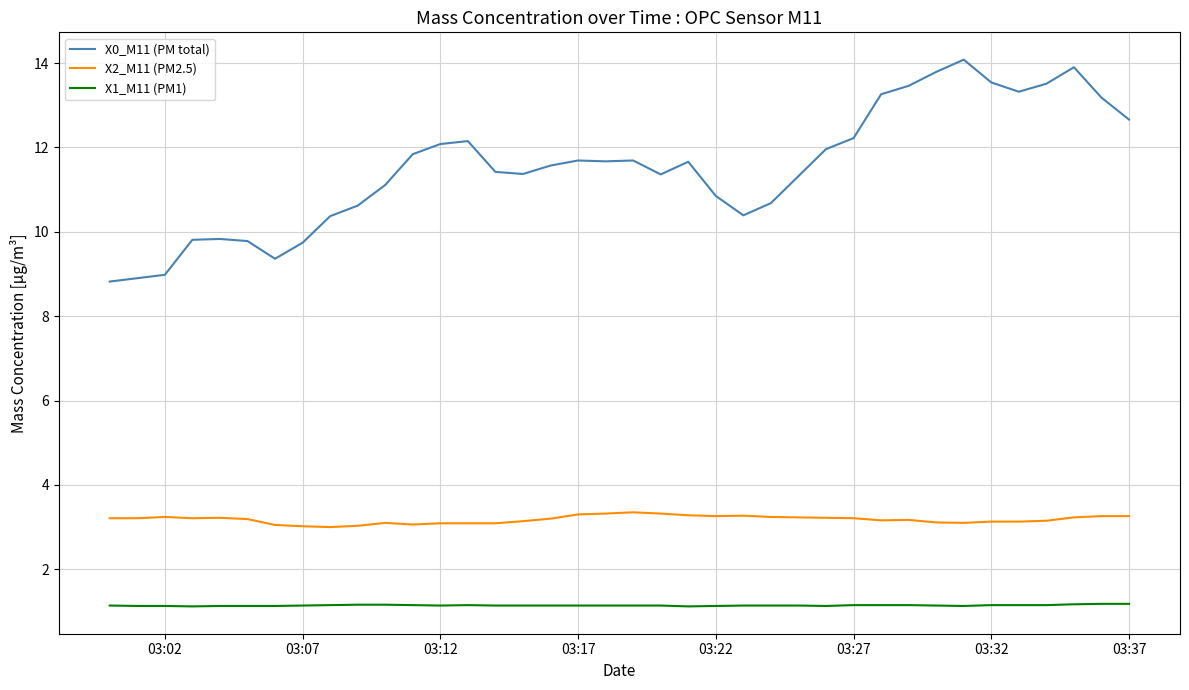

Which series has the widest spread of values?

X0_M11 (PM total)